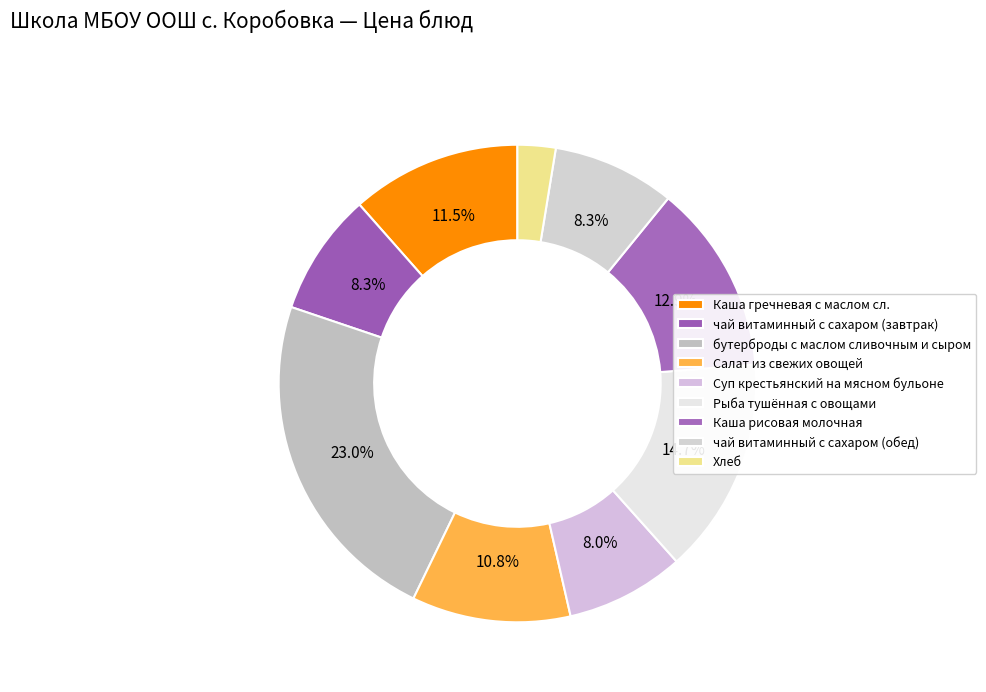

To the nearest percent, what percentage of the pie is Суп крестьянский на мясном бульоне?

8%